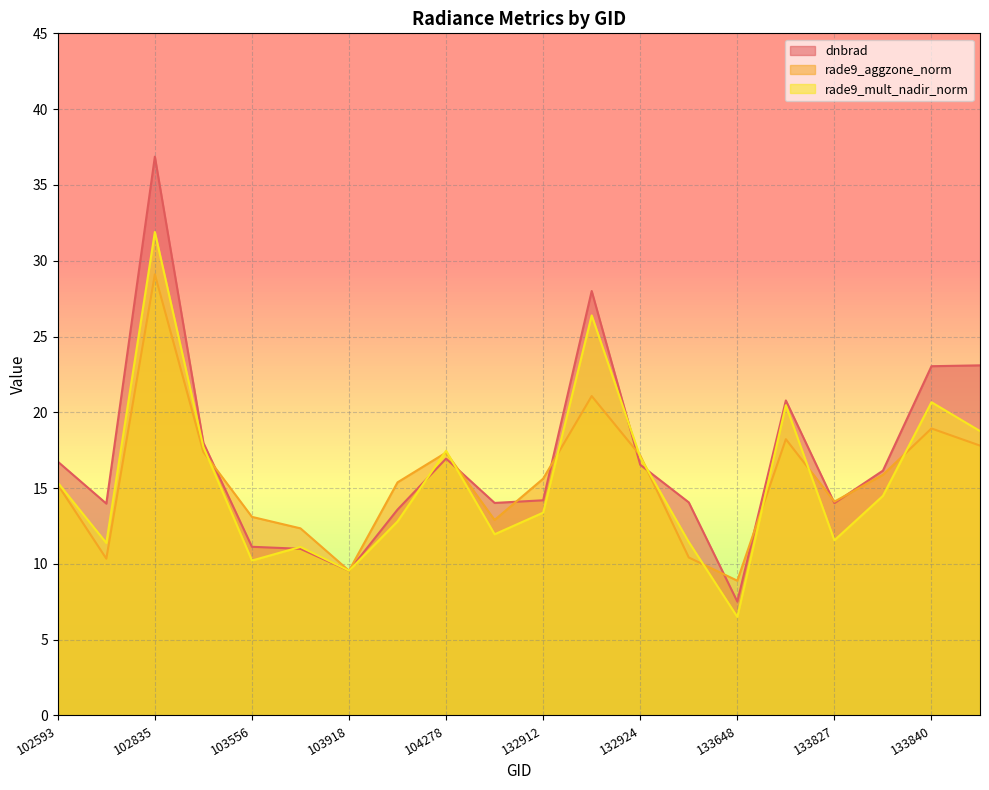

How many intersections are there between rade9_mult_nadir_norm and dnbrad?

6